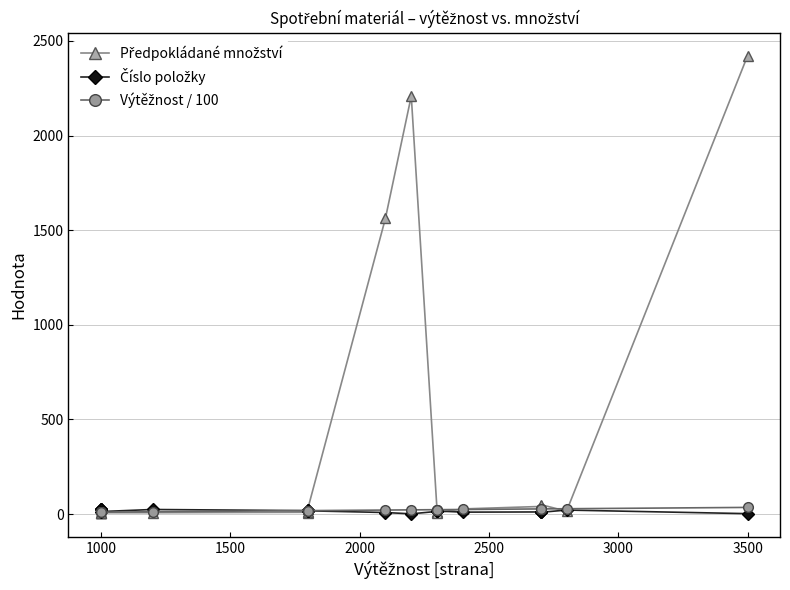

What is the greatest value displayed?

2423